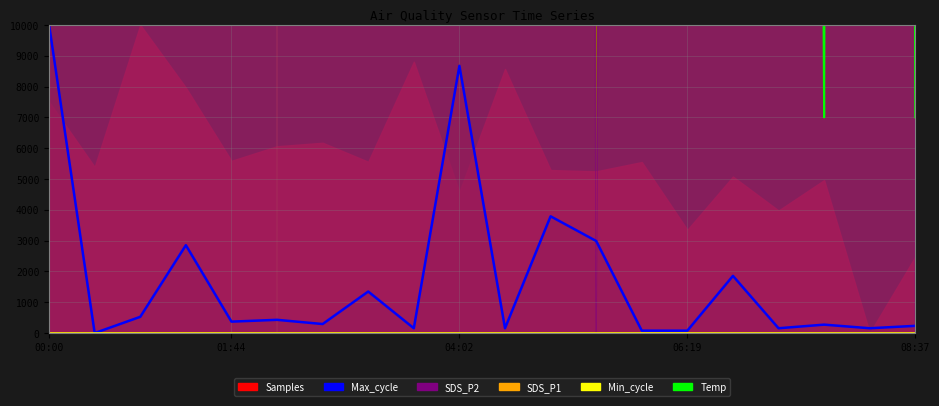

What is the spread (max minus min) of values at 08:37?

7000.0